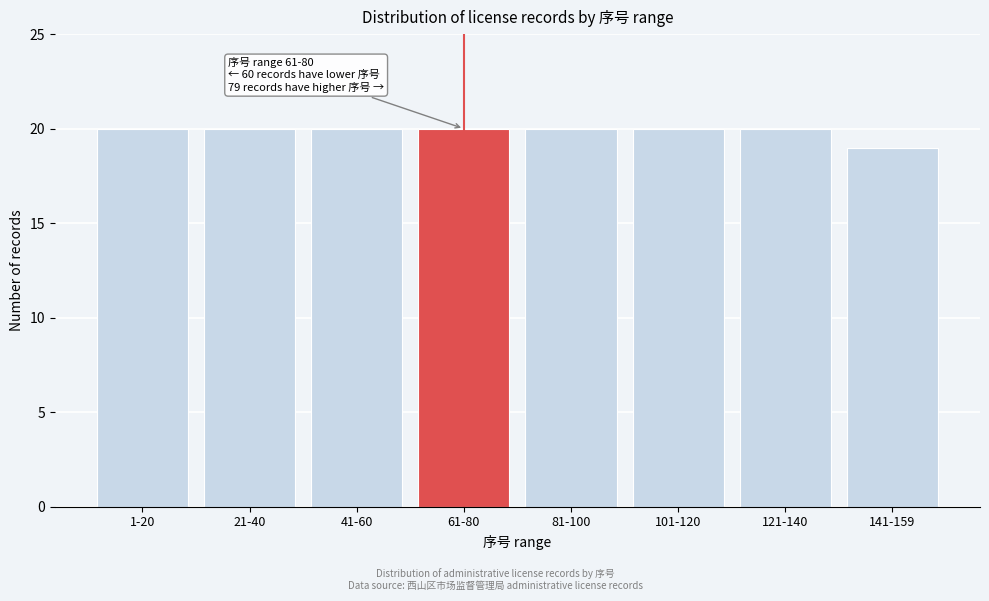

Reading left to right, extract all data points from this chart.

1-20=20	21-40=20	41-60=20	61-80=20	81-100=20	101-120=20	121-140=20	141-159=19